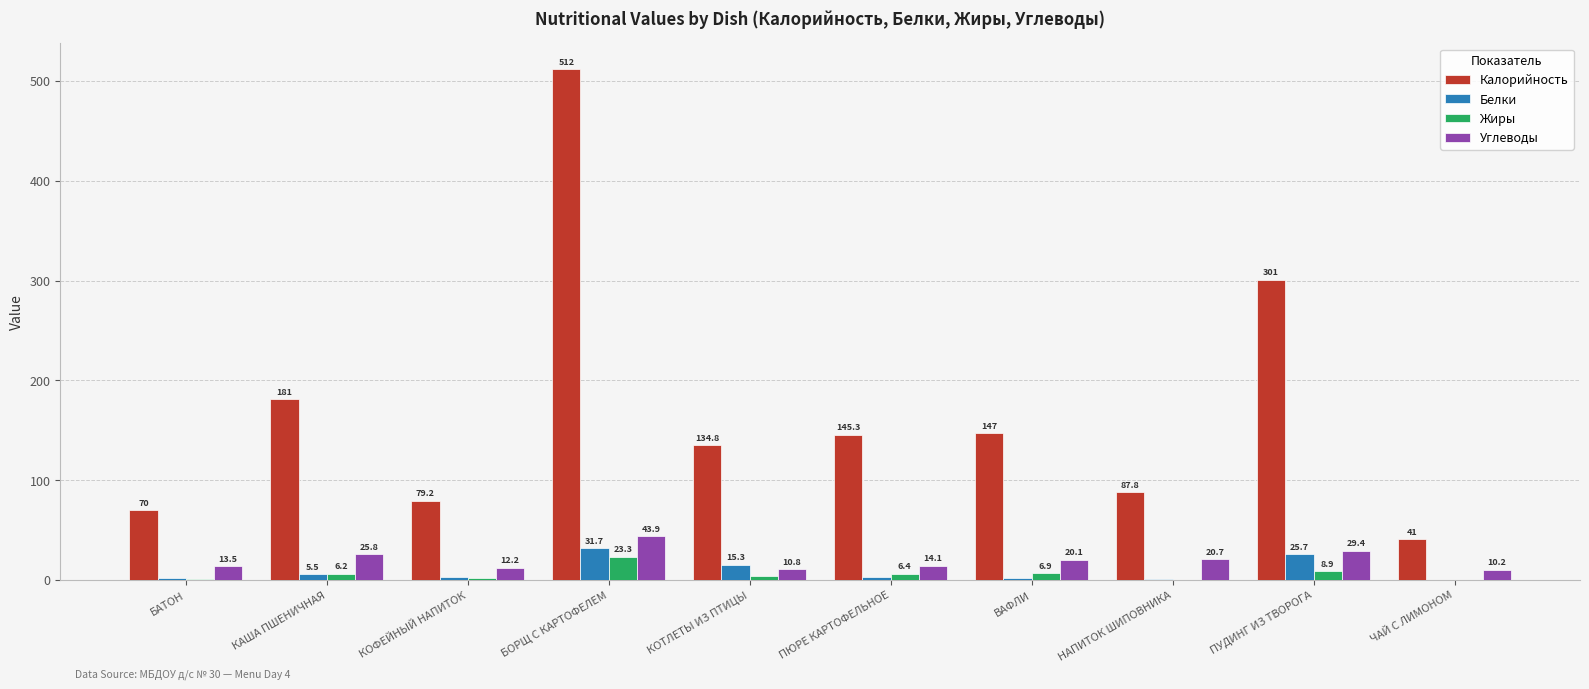

What is the maximum value shown in the chart?

512.0